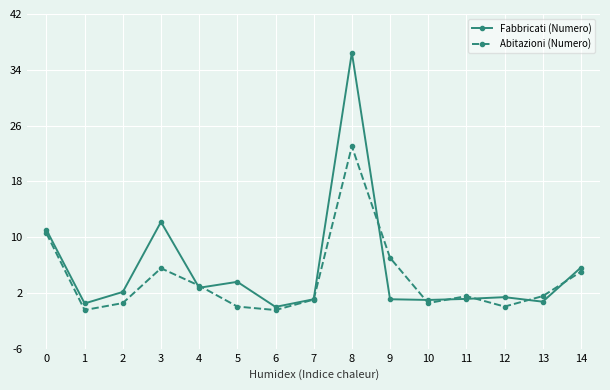

What is the difference between the Abitazioni (Numero) values at 8 and 0?

12.5